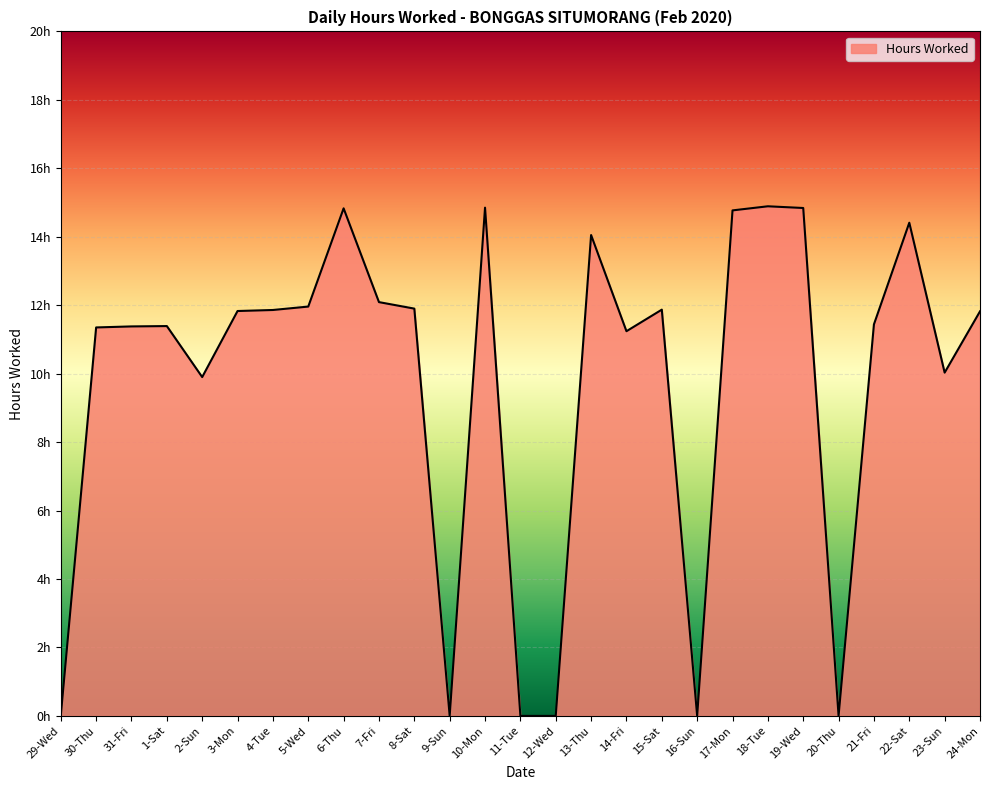

What is the change in value from 30-Thu to 3-Mon?

+0.5